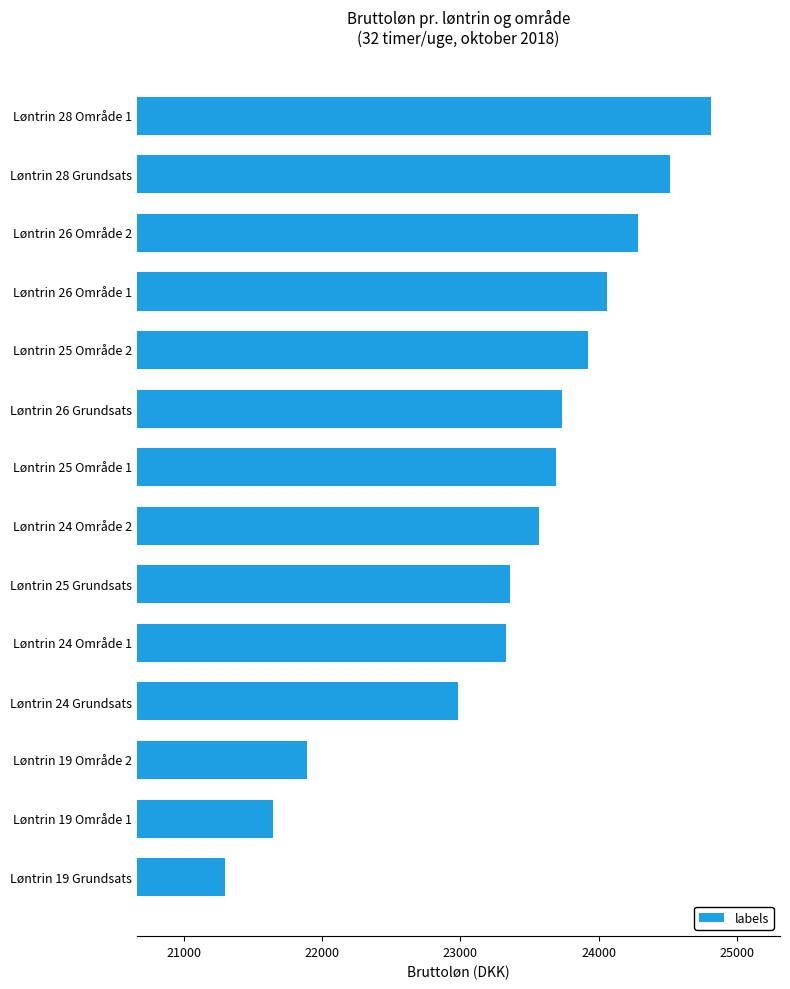

What is the difference between the values at Løntrin 25 Område 1 and Løntrin 19 Grundsats?

2391.6